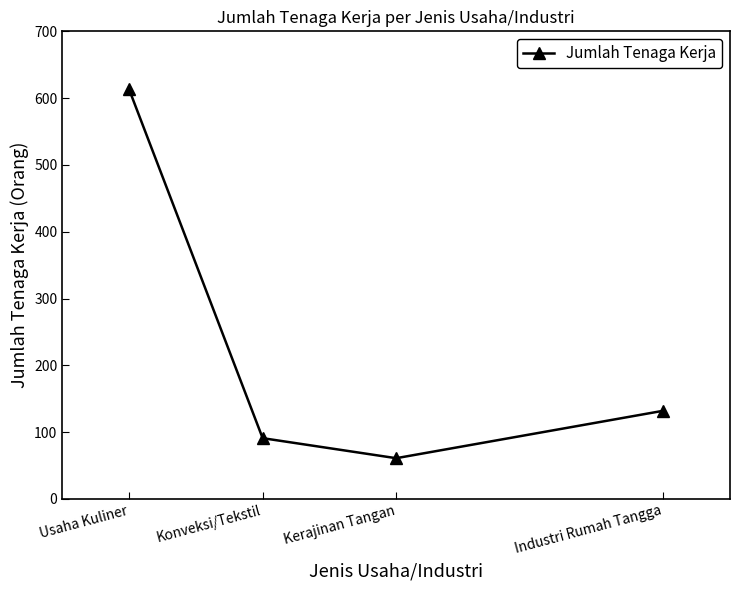

How many points are lower than both their immediate neighbors (excluding endpoints)?

1